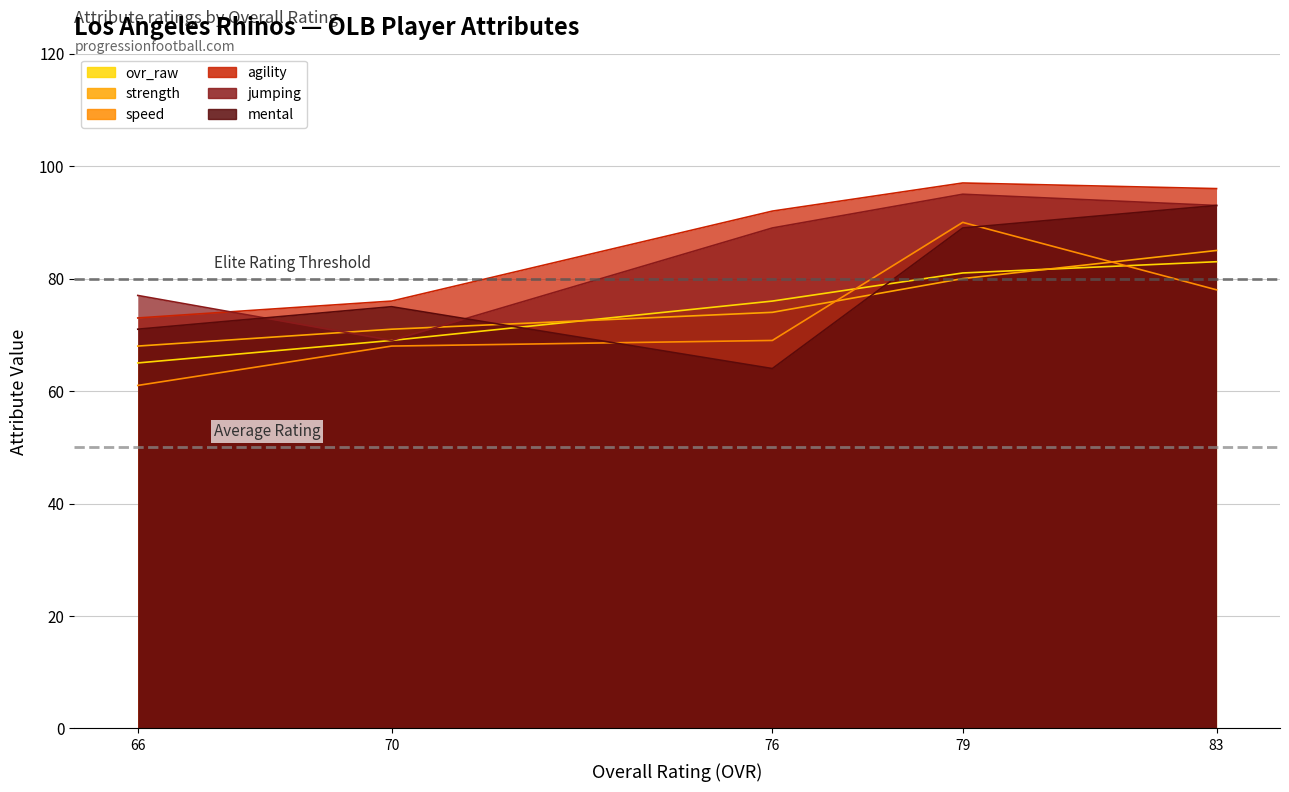

Rank the series at 79 from highest to lowest value.

agility, jumping, speed, mental, ovr_raw, strength